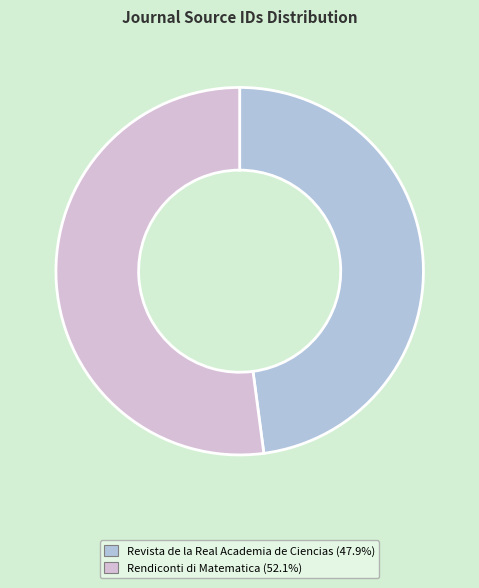

Does any single category account for the majority?

Yes